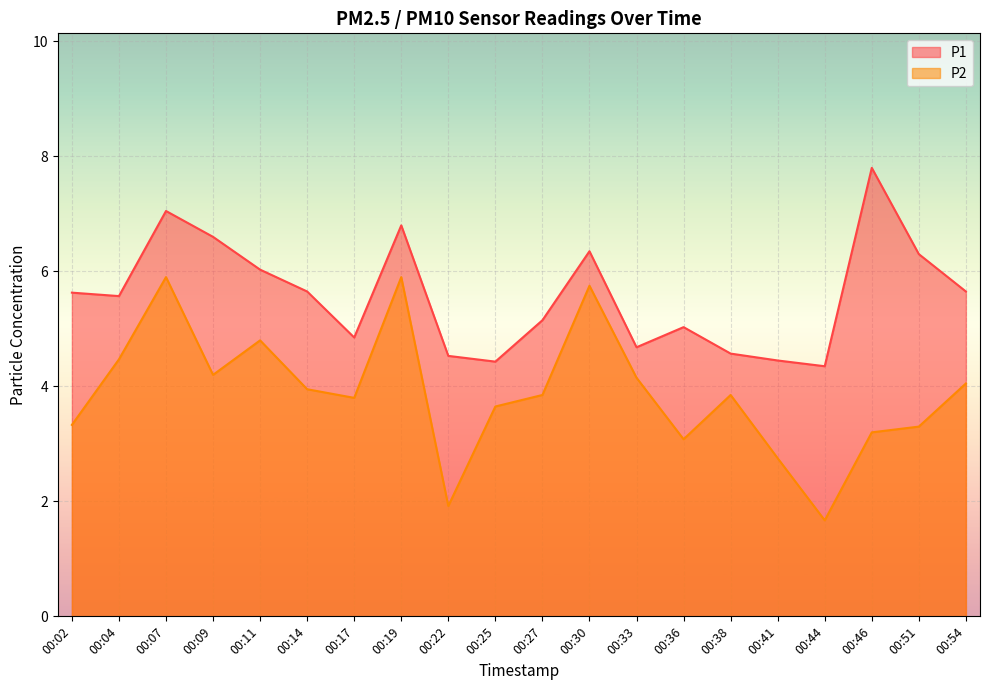

Is the value of P2 at 00:27 greater than the value of P1 at 00:54?

No